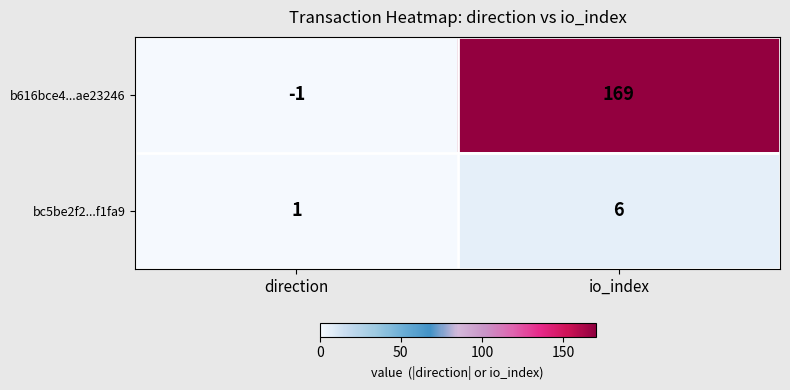

Reading left to right, what are all the values shown in this chart?

b616bce4...ae23246: -1	169
bc5be2f2...f1fa9: 1	6